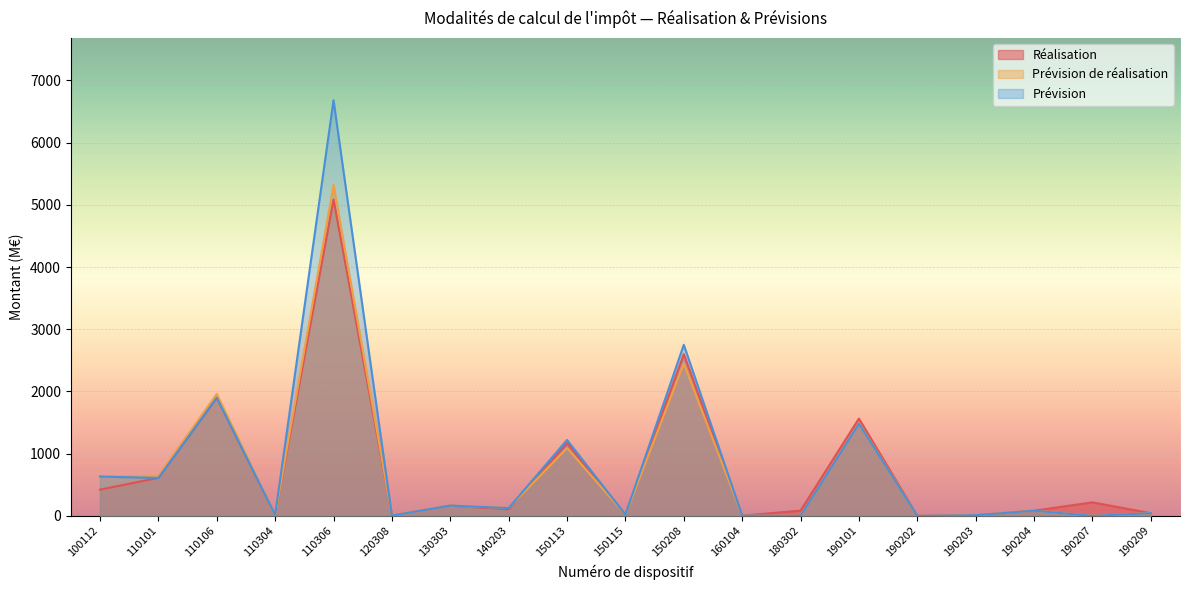

True or false: Réalisation and Prévision cross at least once.

True